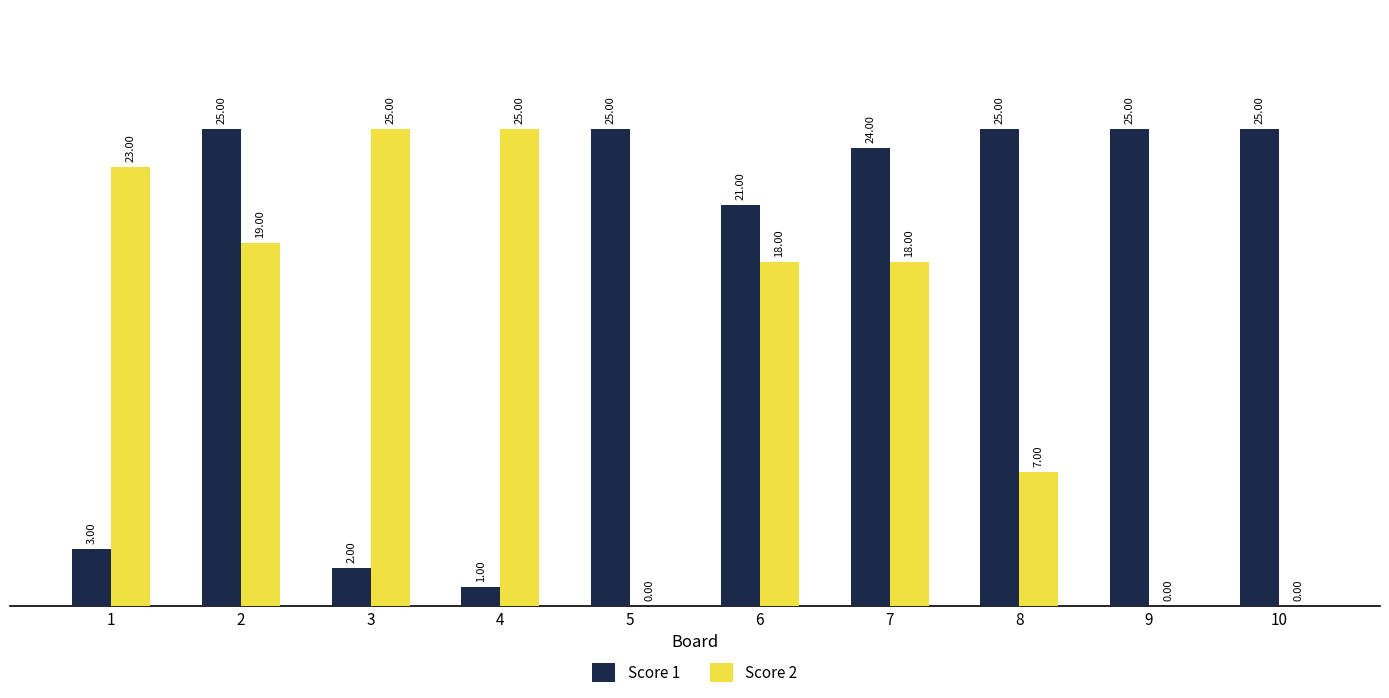

What is the sum of all Score 1 values?

176